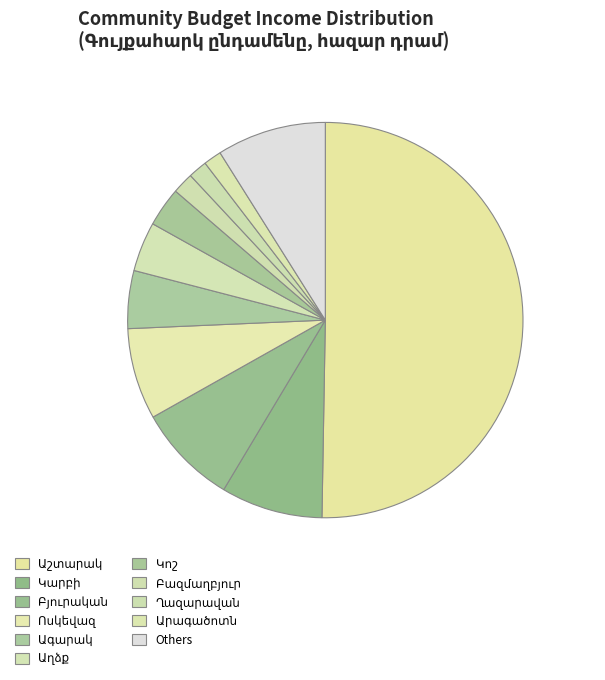

How many slices are in this pie chart?

11